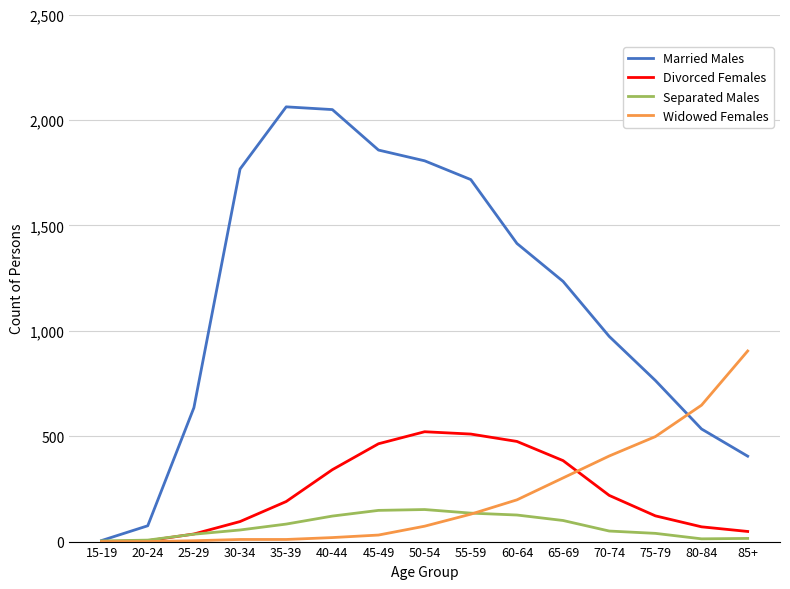

Count the number of categories in the chart.

15